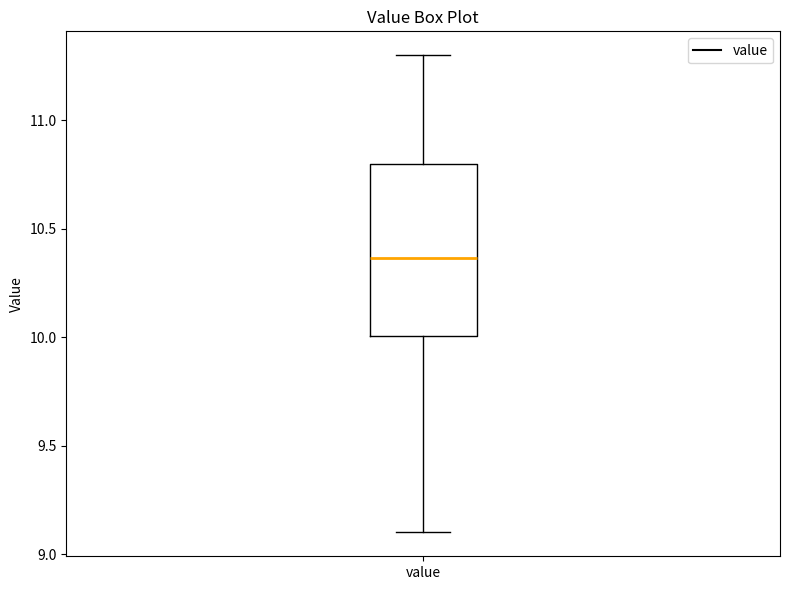

Transcribe this box plot: give where the median line is, the range the box spans, and where the two whiskers end, as read against the y-axis. The values are not printed on the chart, so give them approximately, as read against the axis.

median 10.35, box 10.00 to 10.80, whiskers 9.10 to 11.30